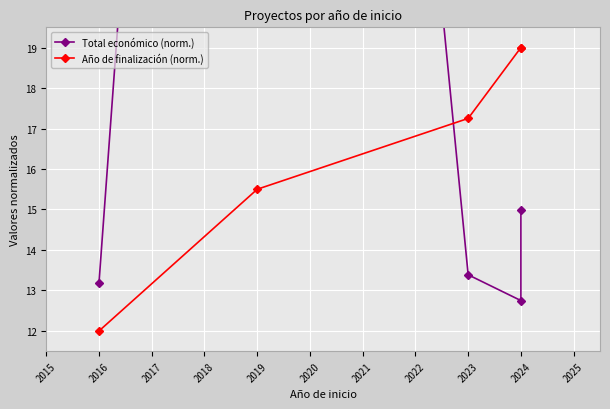

Reading left to right, what are all the values shown in this chart?

Total económico (norm.): 13.2	66.8	13.4	12.8	15.0
Año de finalización (norm.): 12.0	15.5	17.2	19.0	19.0